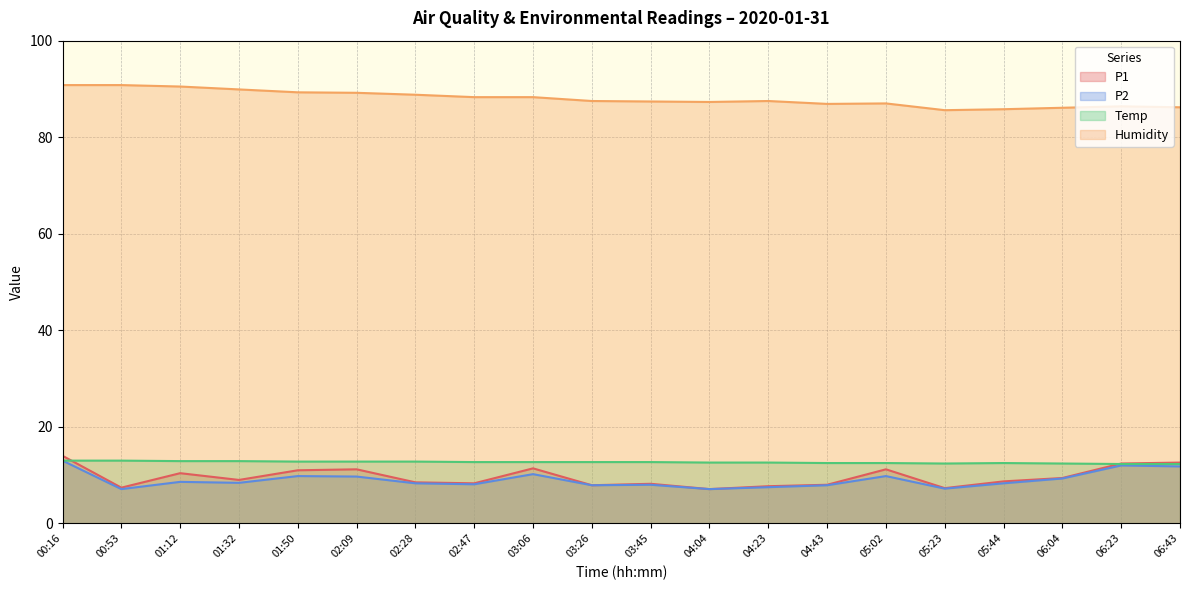

List the labels in order of Humidity value, largest first.

00:16, 00:53, 01:12, 01:32, 01:50, 02:09, 02:28, 02:47, 03:06, 03:26, 04:23, 03:45, 04:04, 05:02, 04:43, 06:23, 06:43, 06:04, 05:44, 05:23